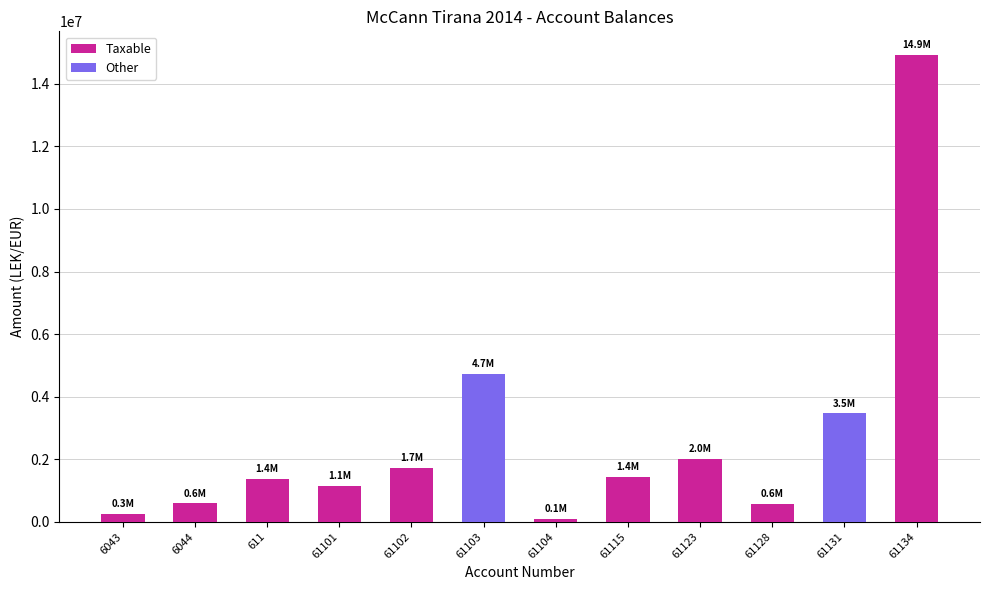

What is the approximate value at 61134?

14931158.8